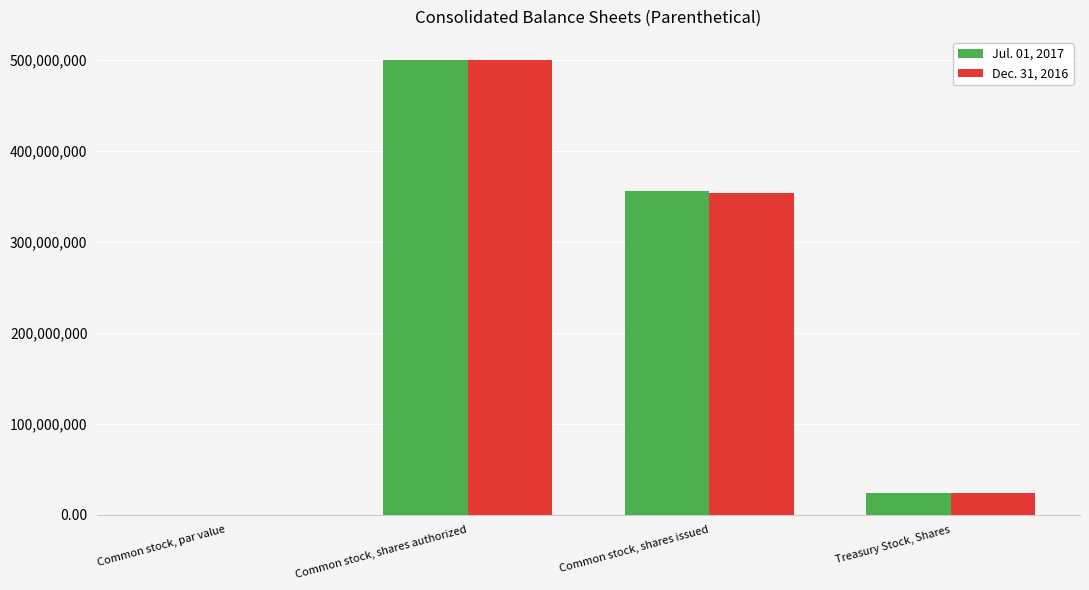

What is the sum of all Dec. 31, 2016 values?

877820974.0